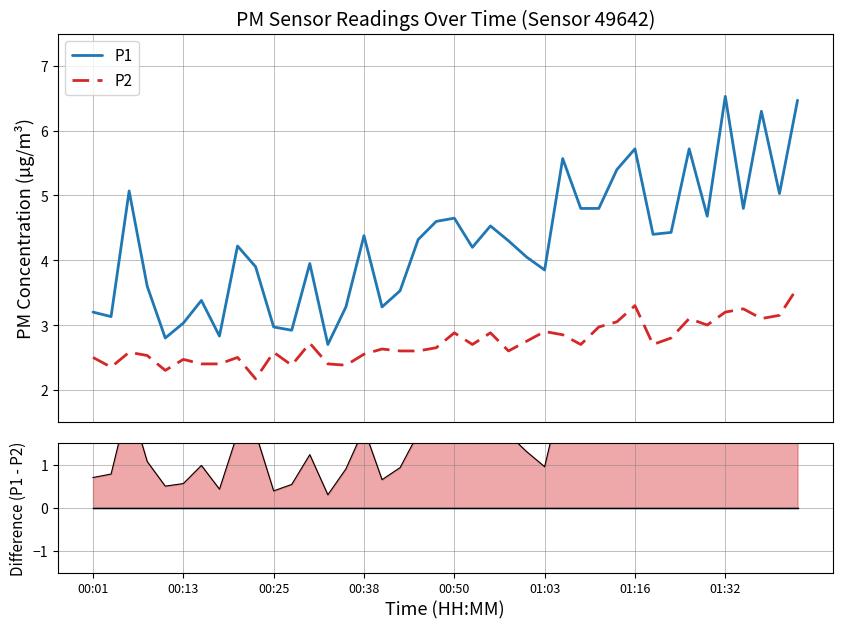

True or false: P2 and P1 intersect in this chart.

False